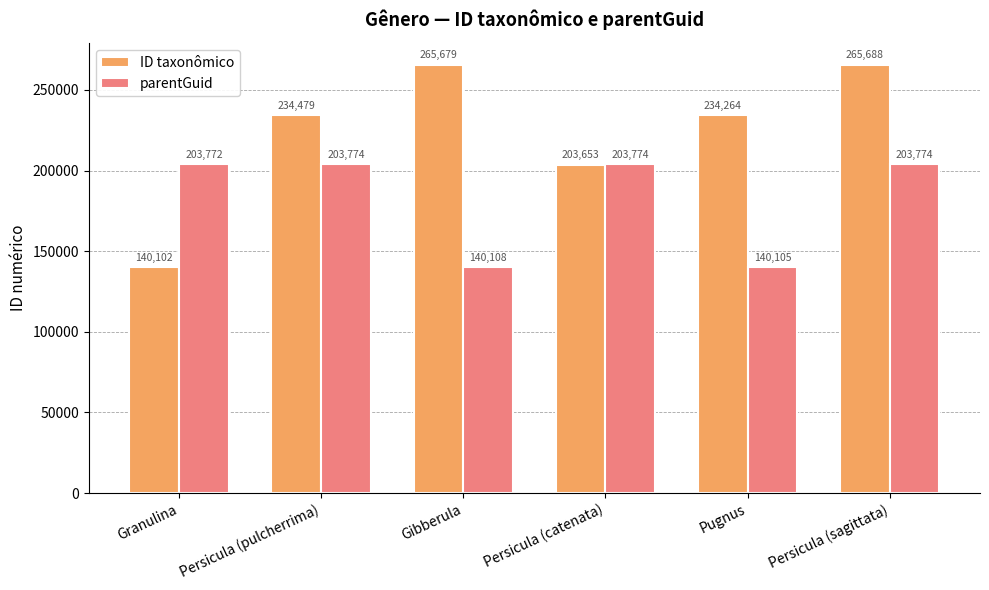

Which series changed the most between Persicula (catenata) and Pugnus?

parentGuid